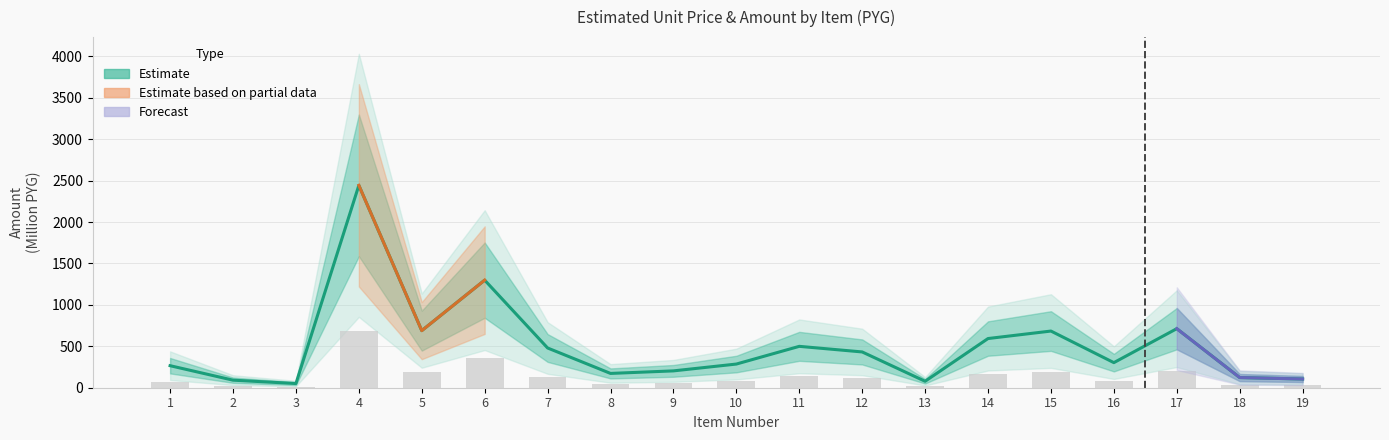

What is the value of the precio_unitario_estimado bar at the 9th from the left?

203.3